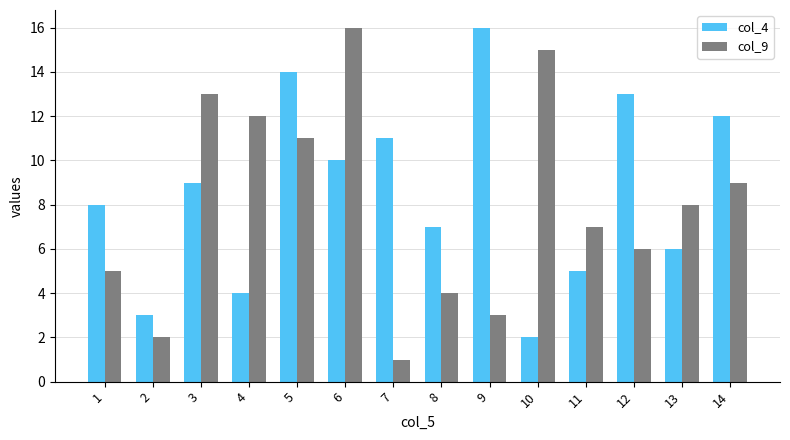

Which label corresponds to the smallest value in the chart?

7